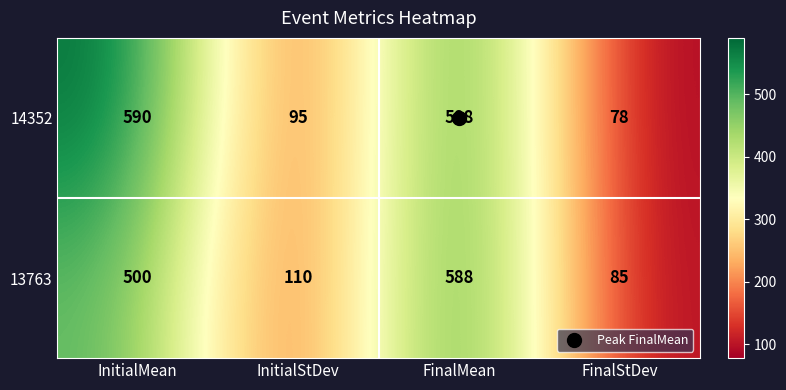

What is the highest value of the 13763 series?

588